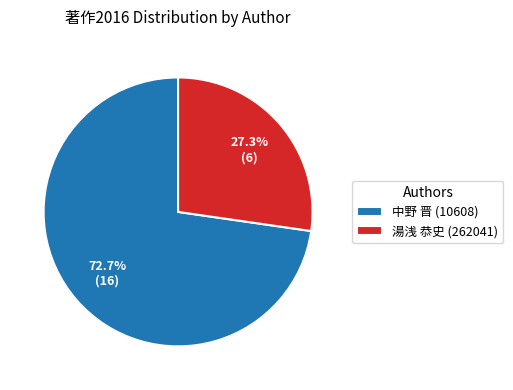

Which category accounts for the majority?

中野 晋 (10608)